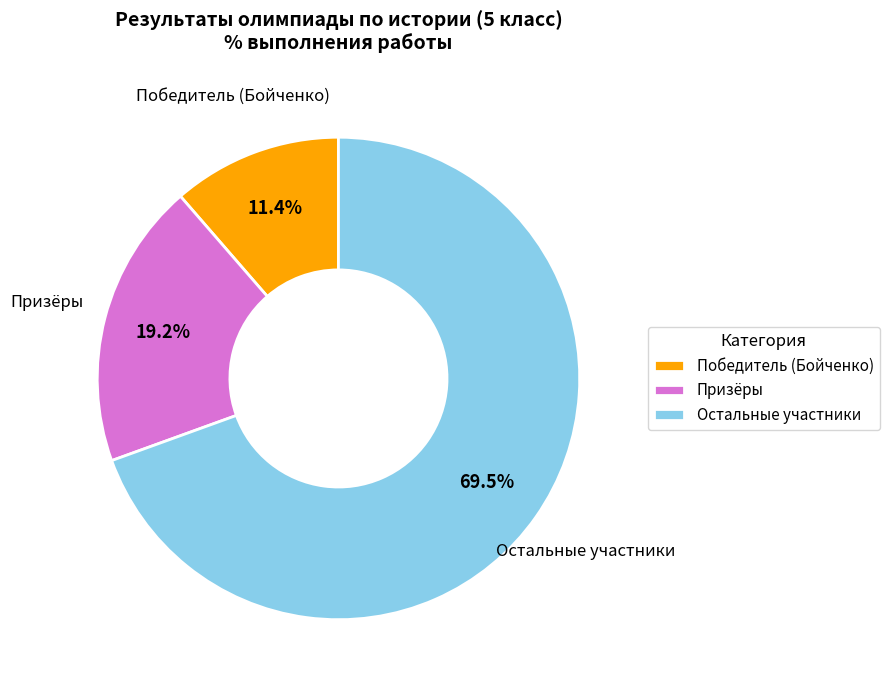

Combined, what portion of the pie is Остальные участники and Победитель (Бойченко)?

80.8%